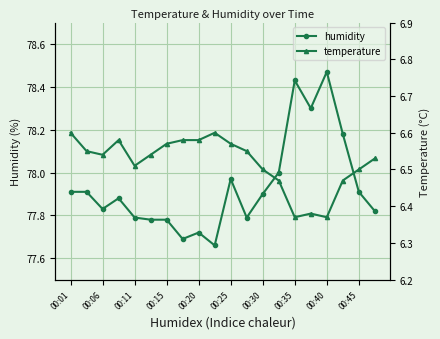

Is it true that humidity equals 18.0 at 00:15?

False